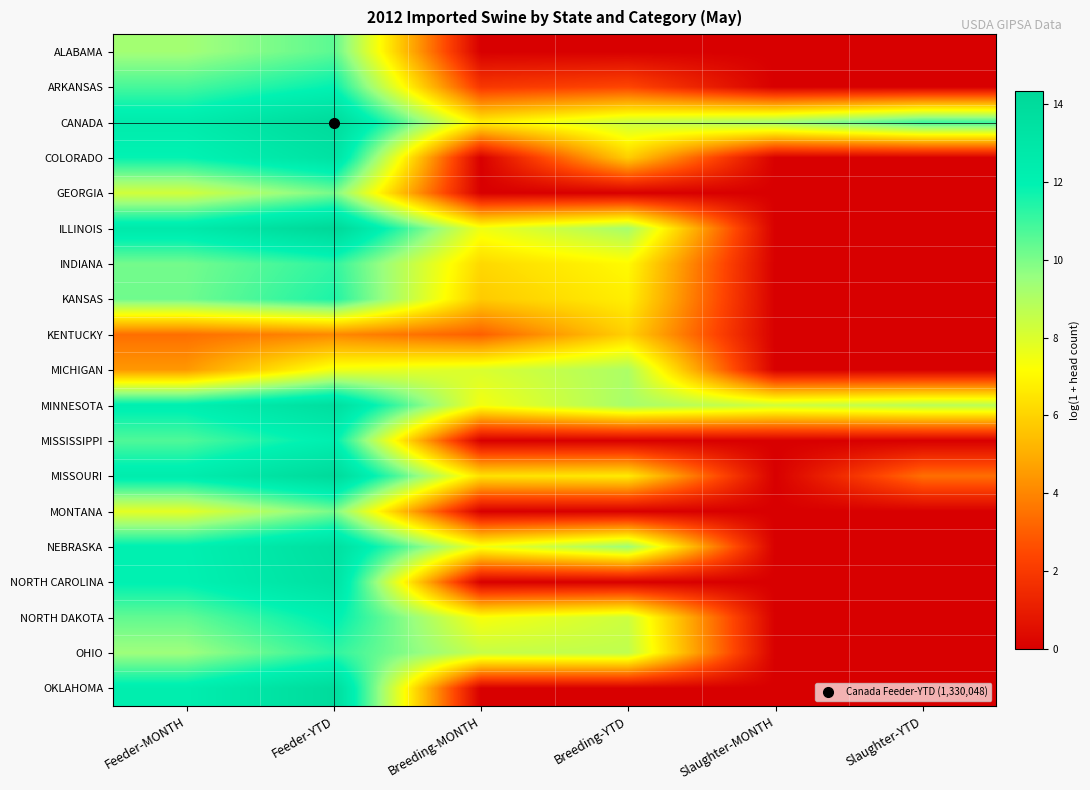

What is the maximum value shown in the chart?

14.3